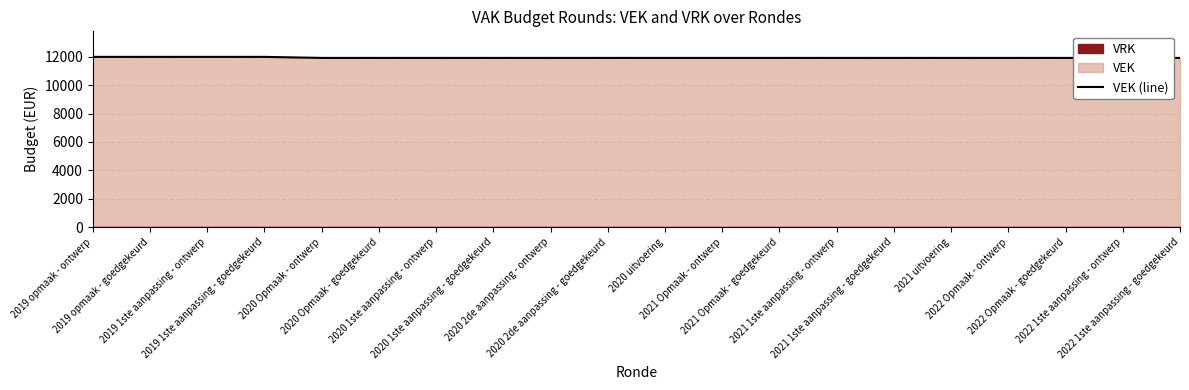

True or false: the data shows 16419 at 2020 1ste aanpassing - ontwerp.

False